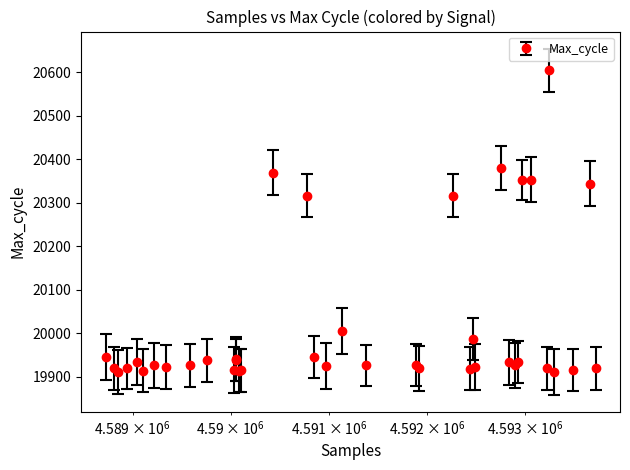

What is the maximum value shown in the chart?

20604